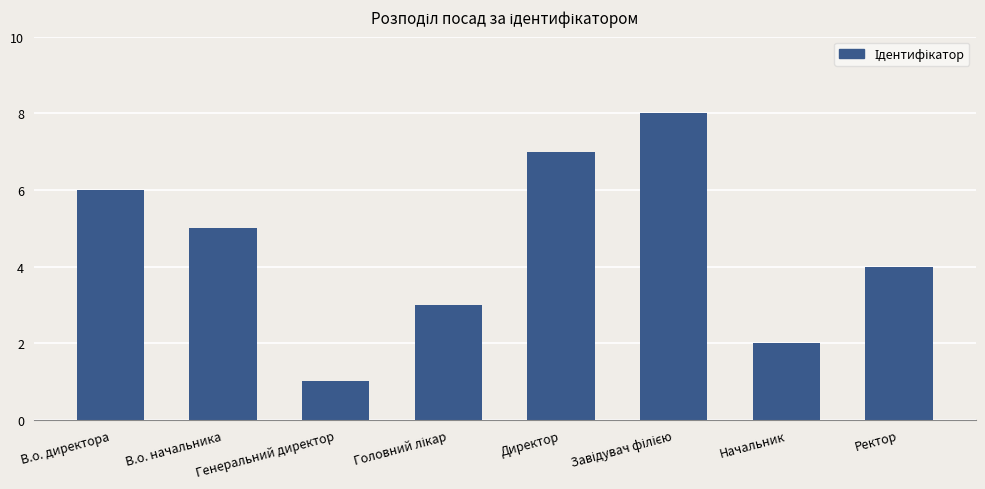

How many data points are less than 5?

4